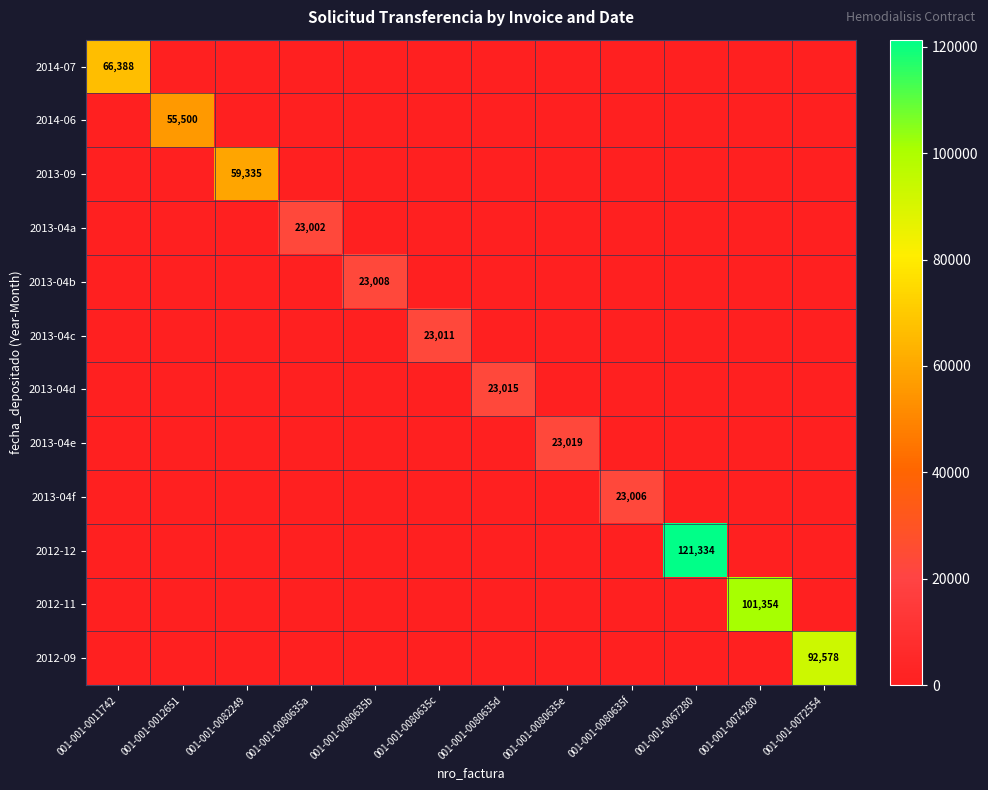

List the series in order of their peak value, highest first.

2012-12, 2012-11, 2012-09, 2014-07, 2013-09, 2014-06, 2013-04e, 2013-04d, 2013-04c, 2013-04b, 2013-04f, 2013-04a